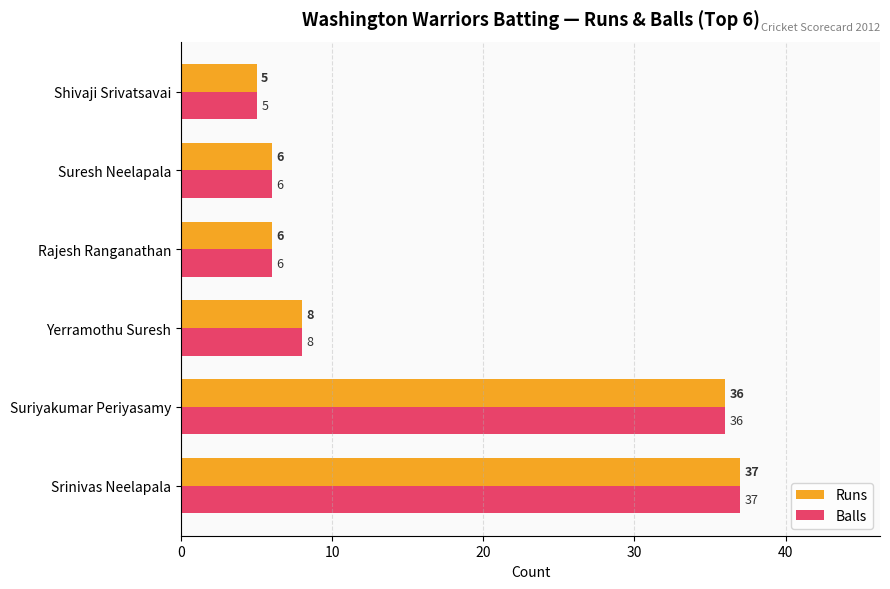

What are all the series names shown in the legend?

Runs, Balls